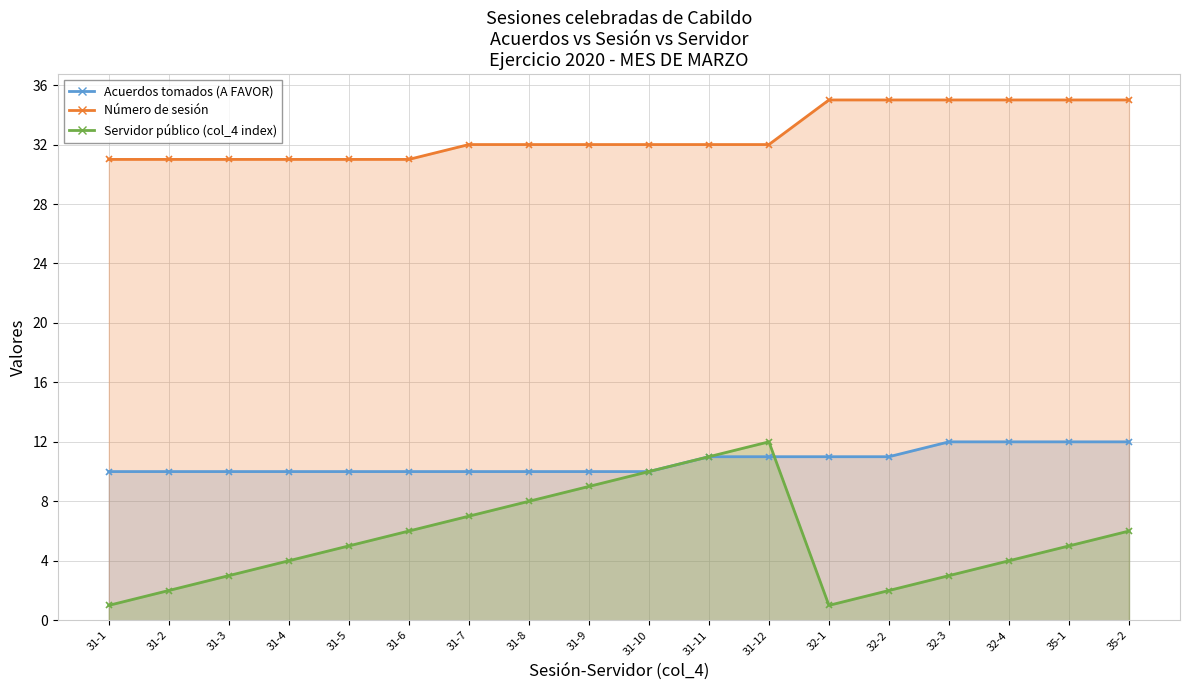

True or false: Número de sesión and Acuerdos tomados (A FAVOR) intersect in this chart.

False